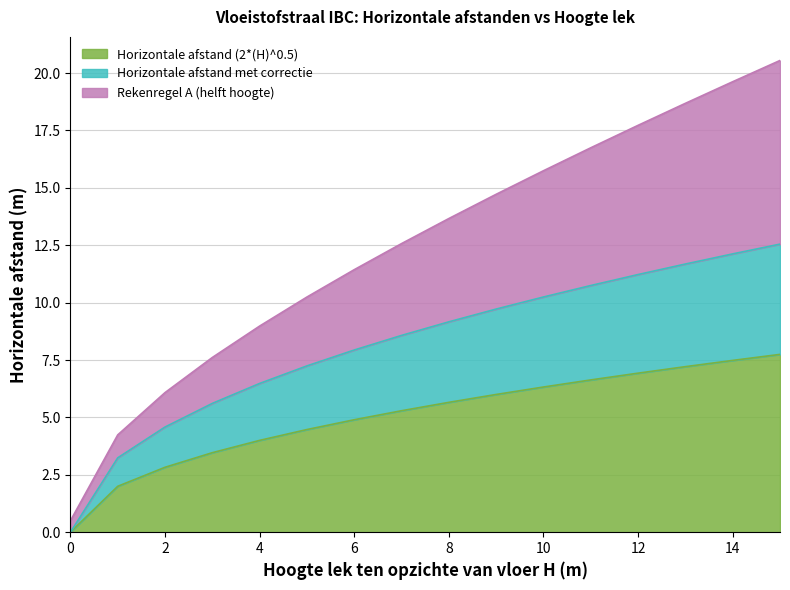

Reading right to left, extract all data points from this chart.

Horizontale afstand (2*(H)^0.5): 15=7.7	14=7.5	13=7.2	12=6.9	11=6.6	10=6.3	9=6.0	8=5.7	7=5.3	6=4.9	5=4.5	4=4.0	3=3.5	2=2.8	1=2.0	0=0.0
Horizontale afstand met correctie: 15=12.5	14=12.1	13=11.7	12=11.2	11=10.7	10=10.2	9=9.7	8=9.2	7=8.6	6=7.9	5=7.2	4=6.5	3=5.6	2=4.6	1=3.2	0=0.0
Rekenregel A (helft hoogte): 15=20.5	14=19.6	13=18.7	12=17.7	11=16.7	10=15.7	9=14.7	8=13.7	7=12.6	6=11.4	5=10.2	4=9.0	3=7.6	2=6.1	1=4.2	0=0.5